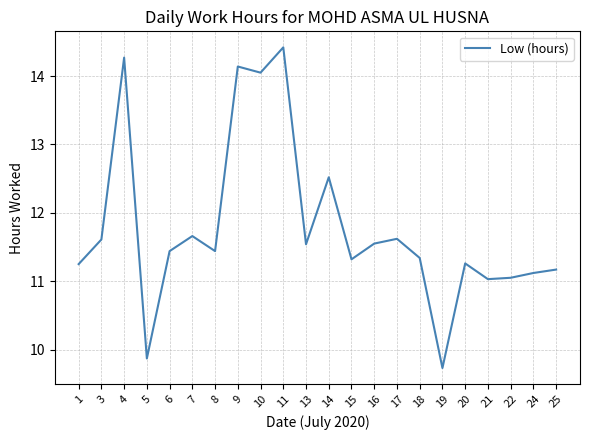

What value does the data have at 25?

11.2